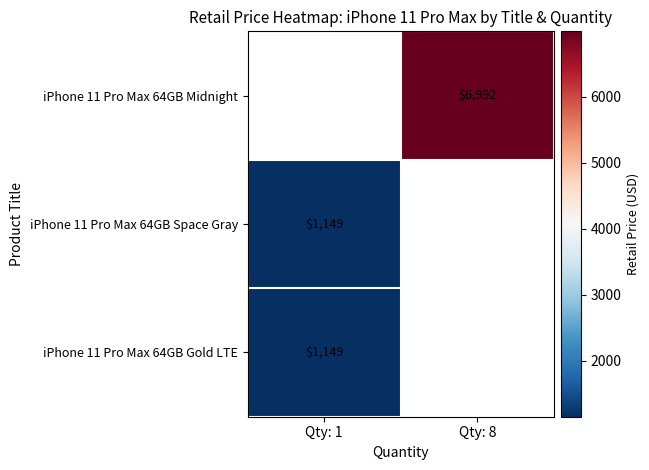

The iPhone 11 Pro Max 64GB Space Gray series shows 1149 at Qty: 1. True or false?

True